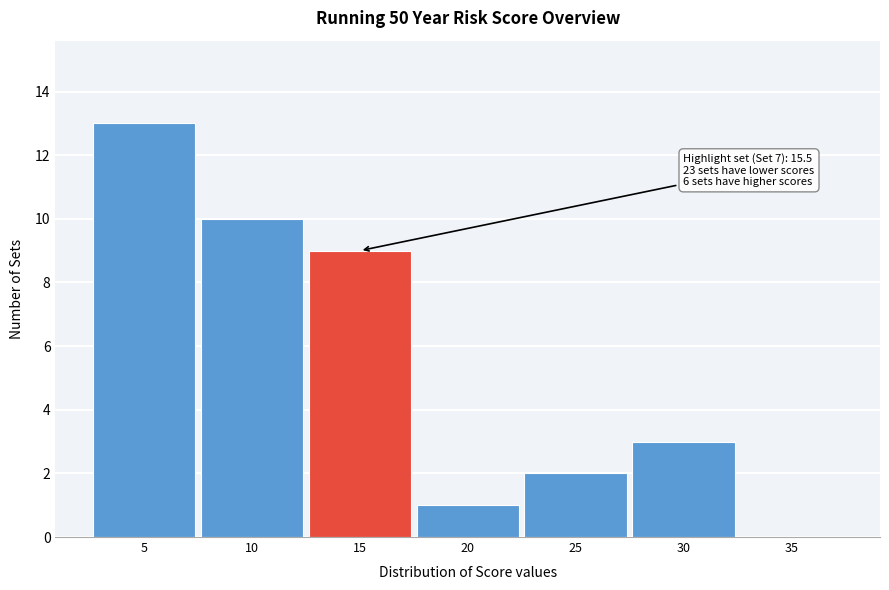

Reading left to right, extract all data points from this chart.

5=13	10=10	15=9	20=1	25=2	30=3	35=0